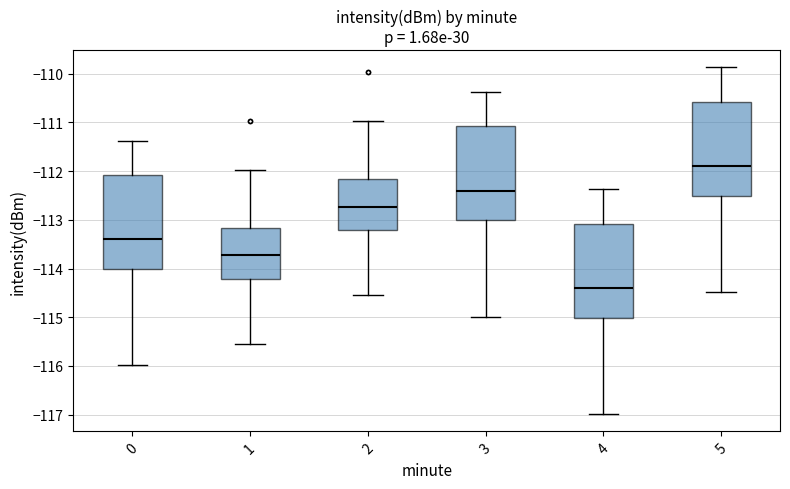

Reading left to right, transcribe this box plot: for each box, give where its median line is, the range the box spans, and where its two whiskers end, as read against the y-axis. The values are not printed on the chart, so give them approximately, as read against the axis.

0: median -113.4, box -114.0 to -112.1, whiskers -116.0 to -111.4
1: median -113.7, box -114.2 to -113.2, whiskers -115.6 to -112.0
2: median -112.7, box -113.2 to -112.2, whiskers -114.6 to -111.0
3: median -112.4, box -113.0 to -111.1, whiskers -115.0 to -110.4
4: median -114.4, box -115.0 to -113.1, whiskers -117.0 to -112.4
5: median -111.9, box -112.5 to -110.6, whiskers -114.5 to -109.9